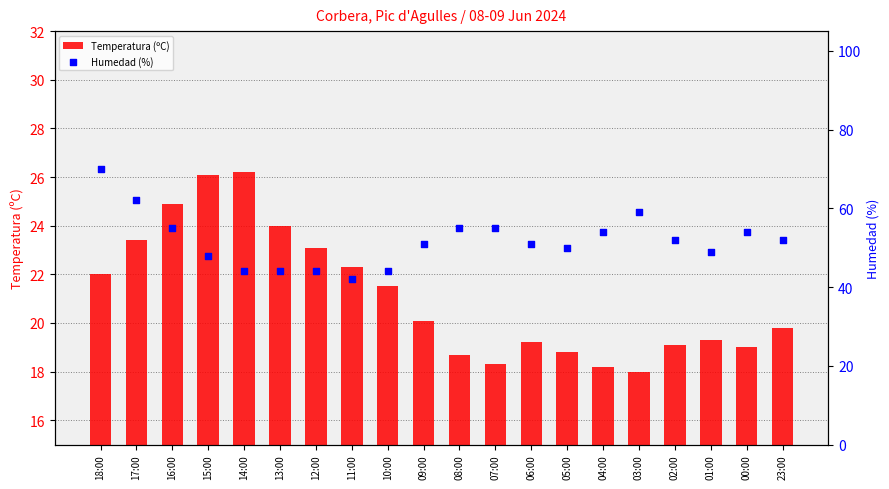

Which series contains the highest Y value?

Humedad (%)